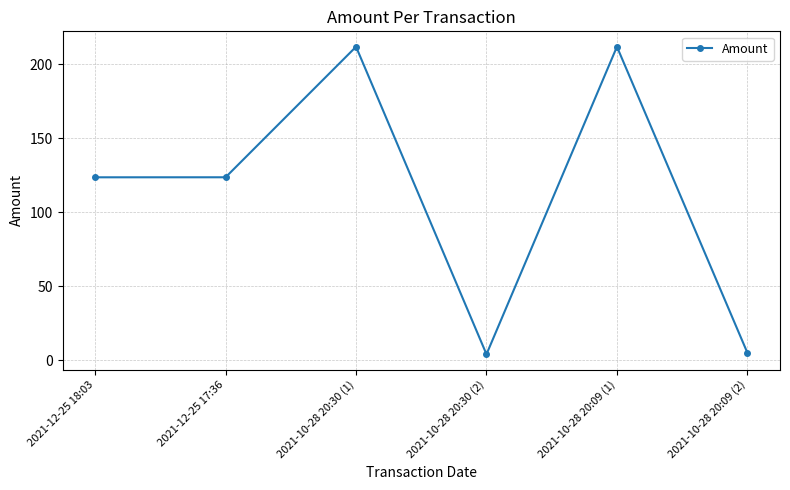

What is the maximum value shown in the chart?

212.0